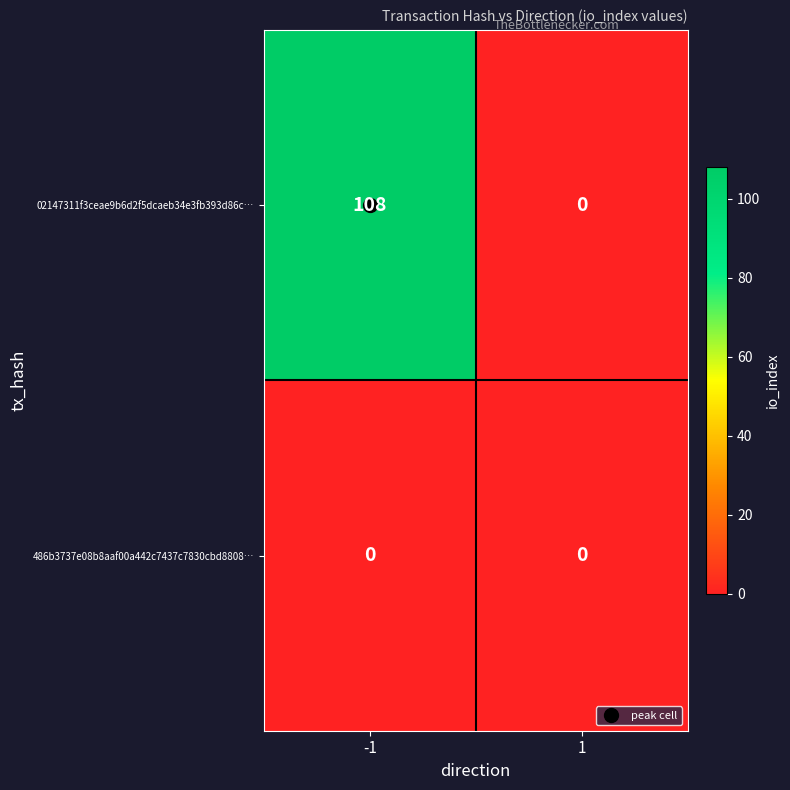

What is the greatest value displayed?

108